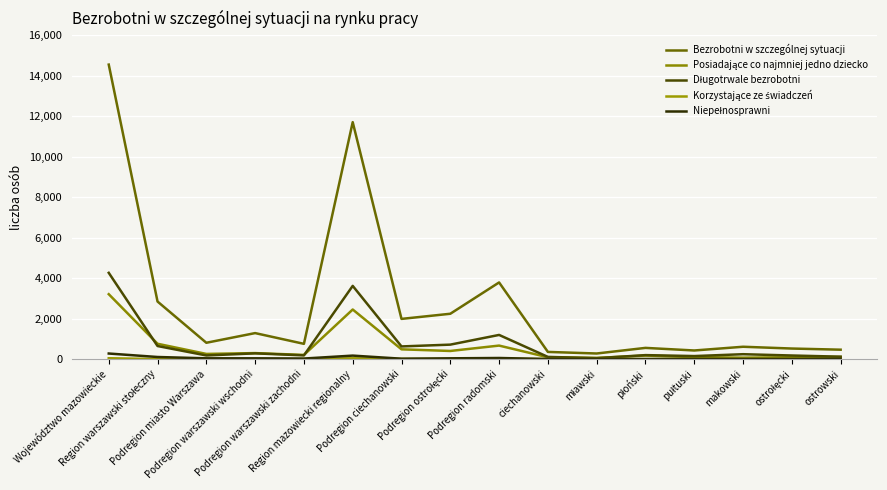

Is this an area chart (filled region under the line)?

No